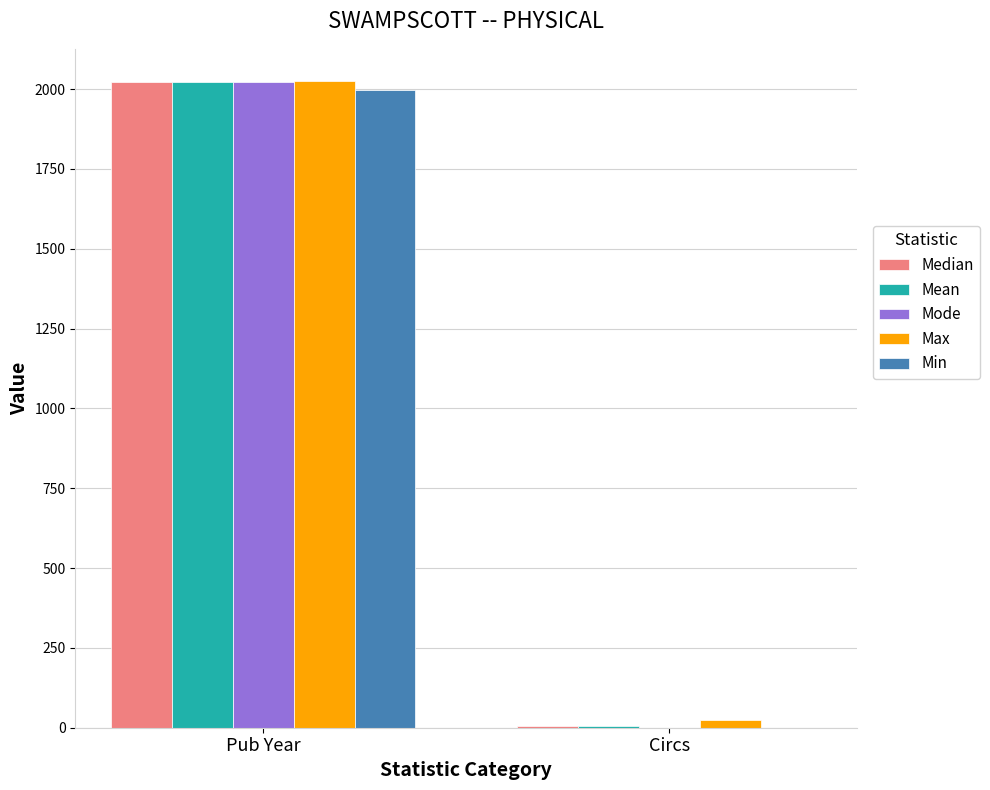

At which label does Mode reach its peak?

Pub Year